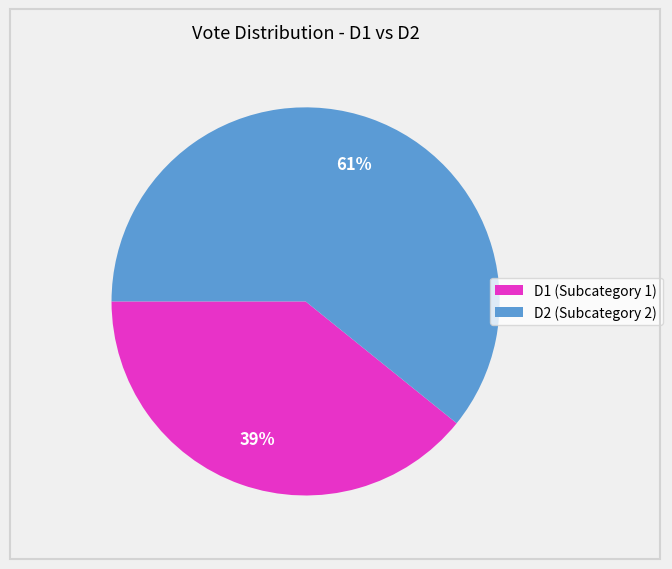

The D1 (Subcategory 1) slice represents 39% of the pie. True or false?

True